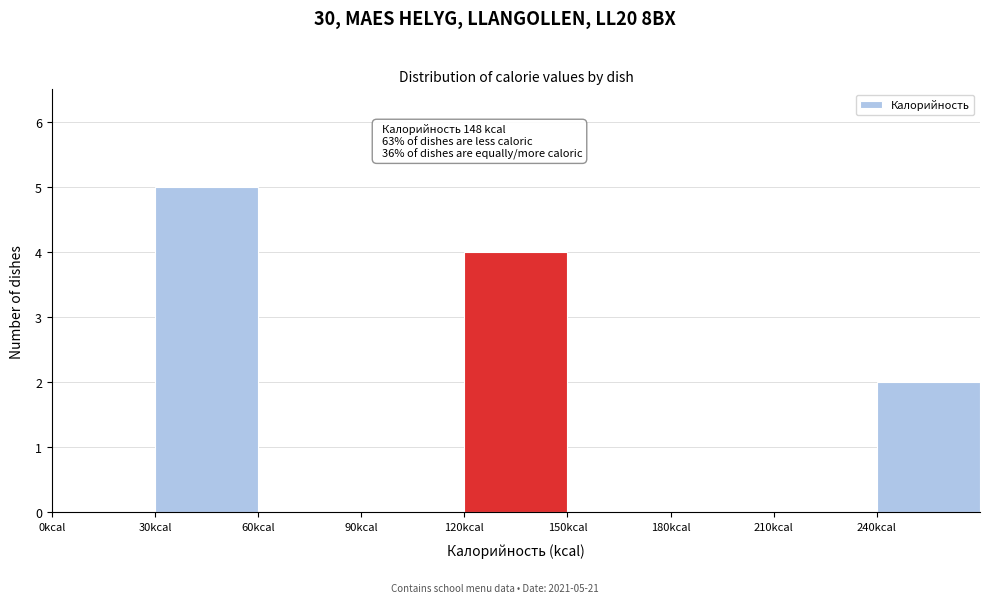

Over which range of the x-axis is the bar tallest?

30 to 60